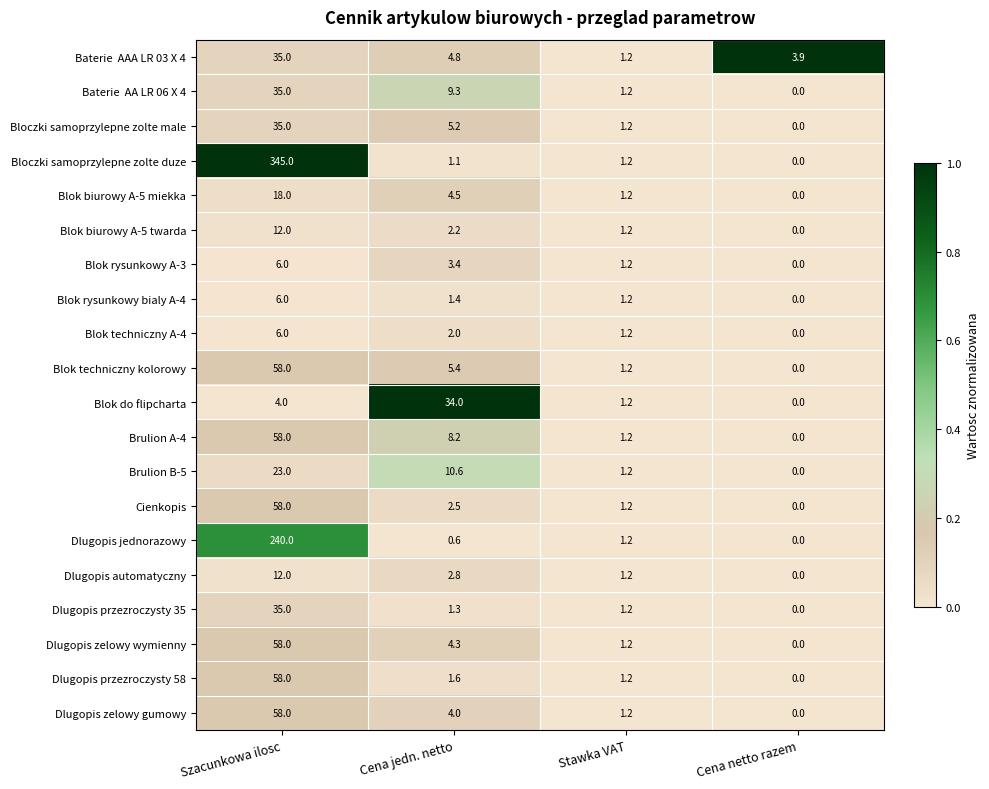

Which category has the lowest value across all series?

Cena netto razem